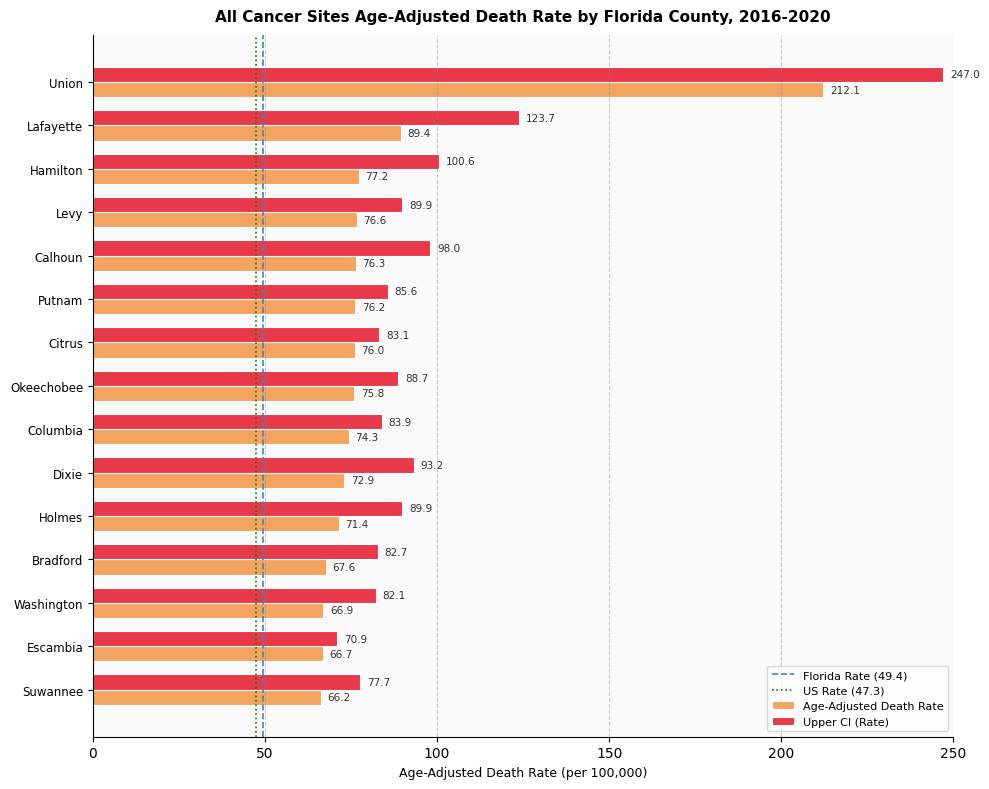

True or false: Age-Adjusted Death Rate has a value of 89.4 at Lafayette.

True